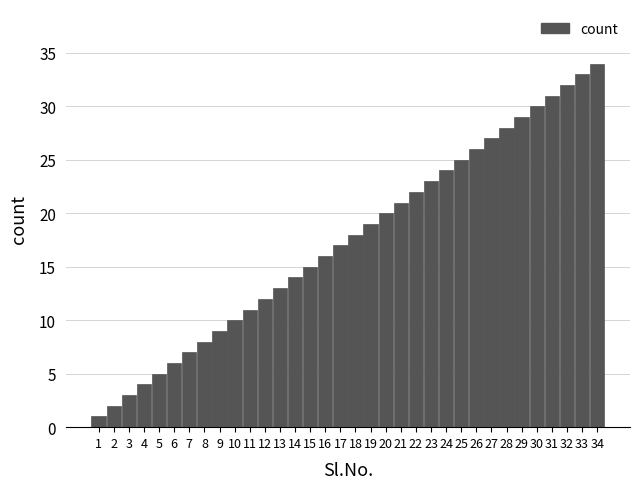

What is the sum of all values?

595